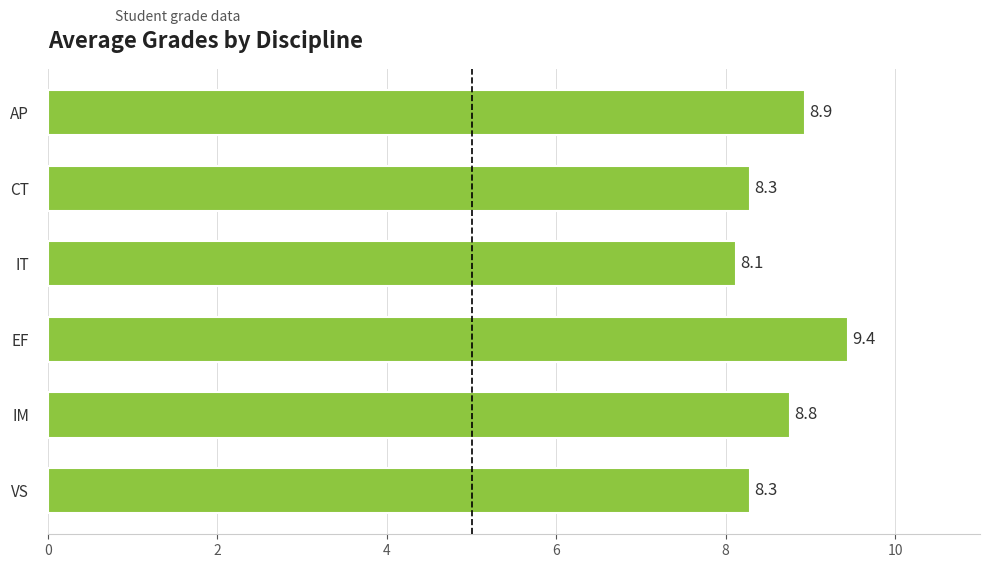

What is the label of the 2nd bar from the top?

CT